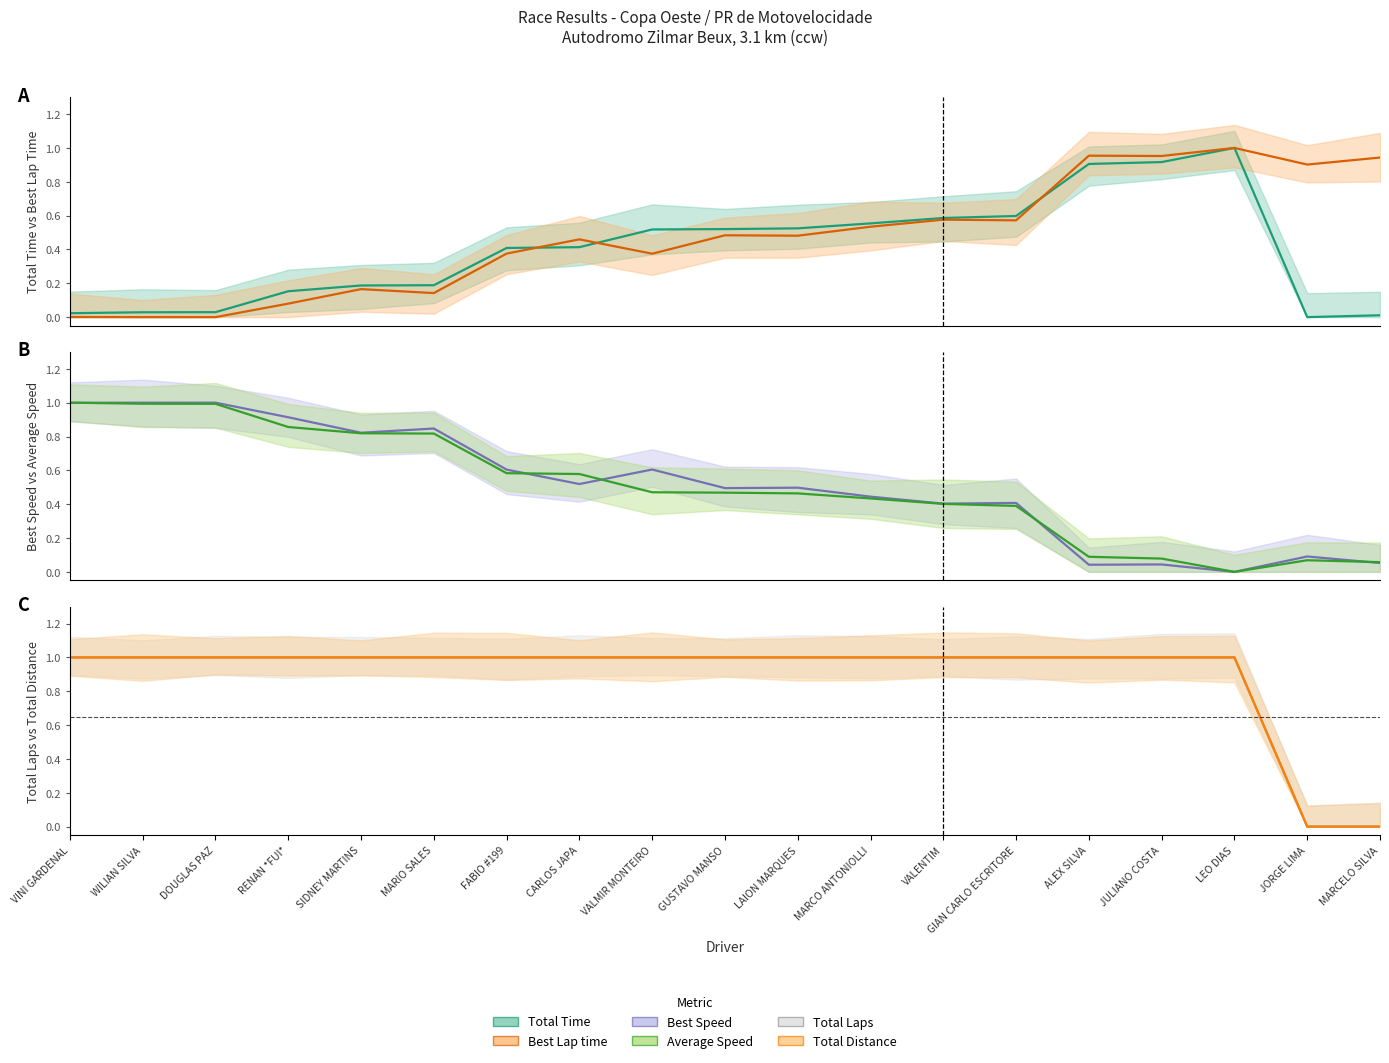

Which has a higher value, MARIO SALES or VALENTIM?

VALENTIM